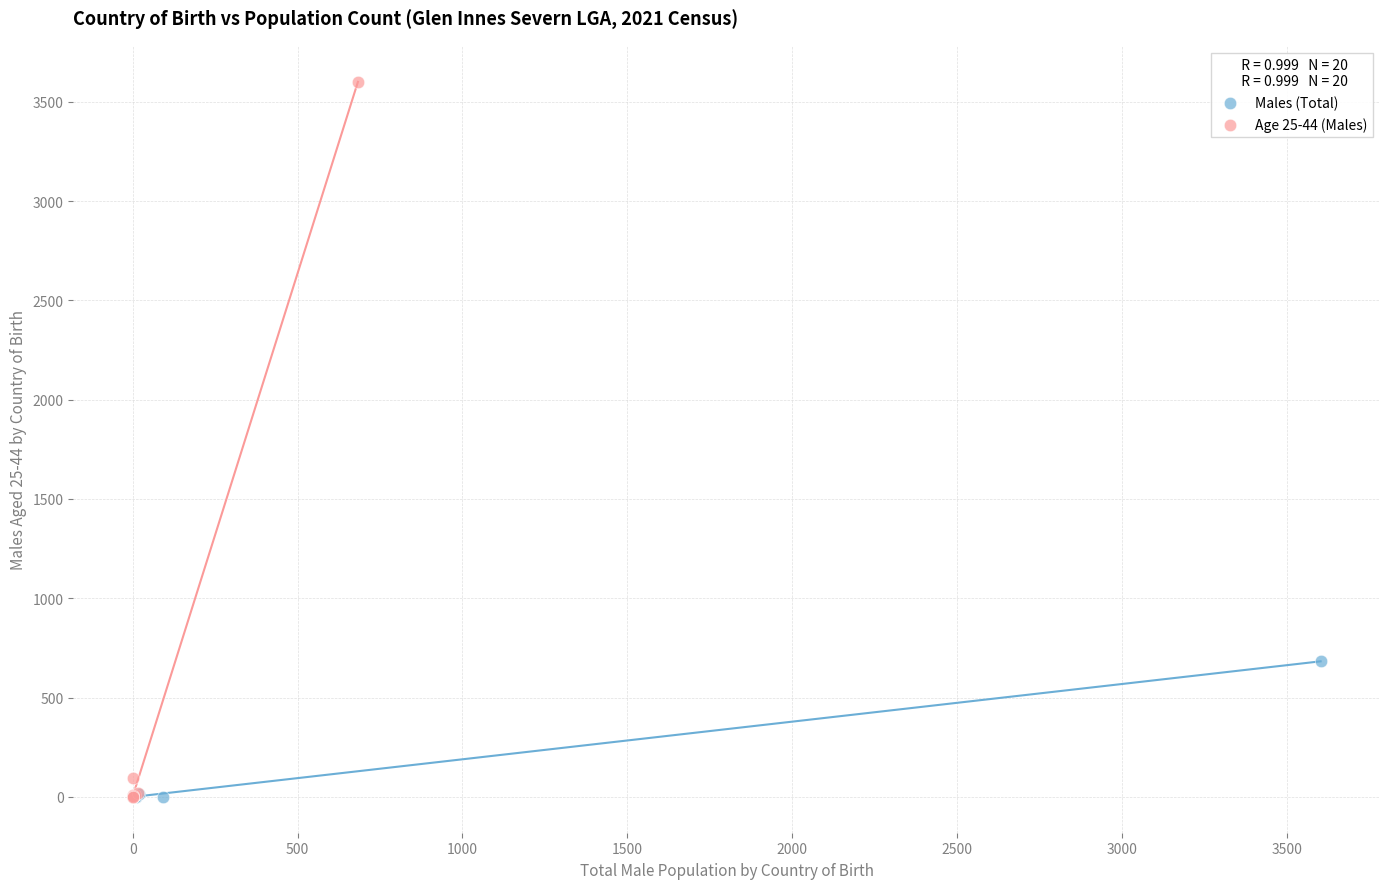

Which series reaches the maximum Y coordinate?

Age 25-44 (Males)